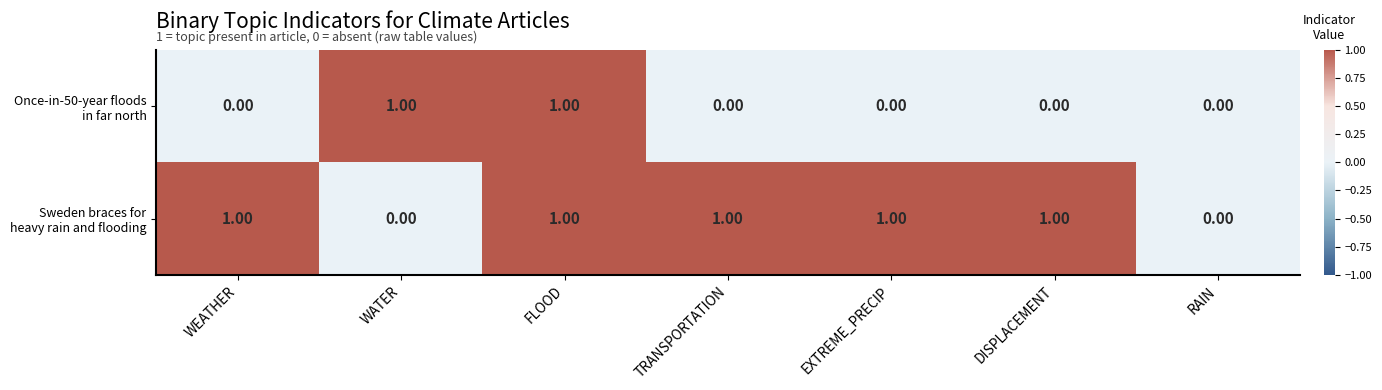

Which series has the widest spread of values?

Once-in-50-year floods in far north